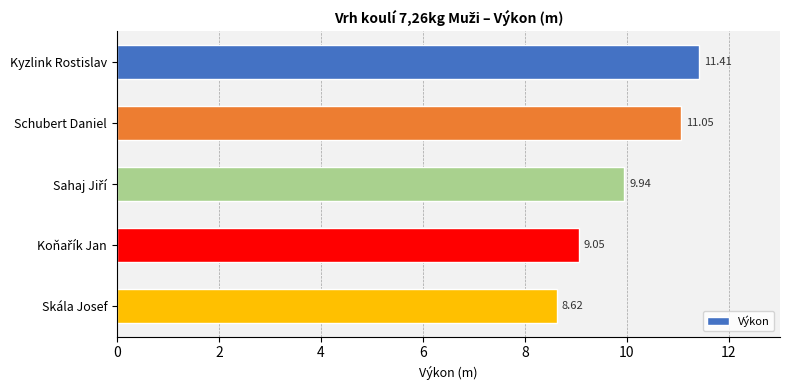

Approximately how many times larger is the value at Schubert Daniel compared to Kyzlink Rostislav?

1.0